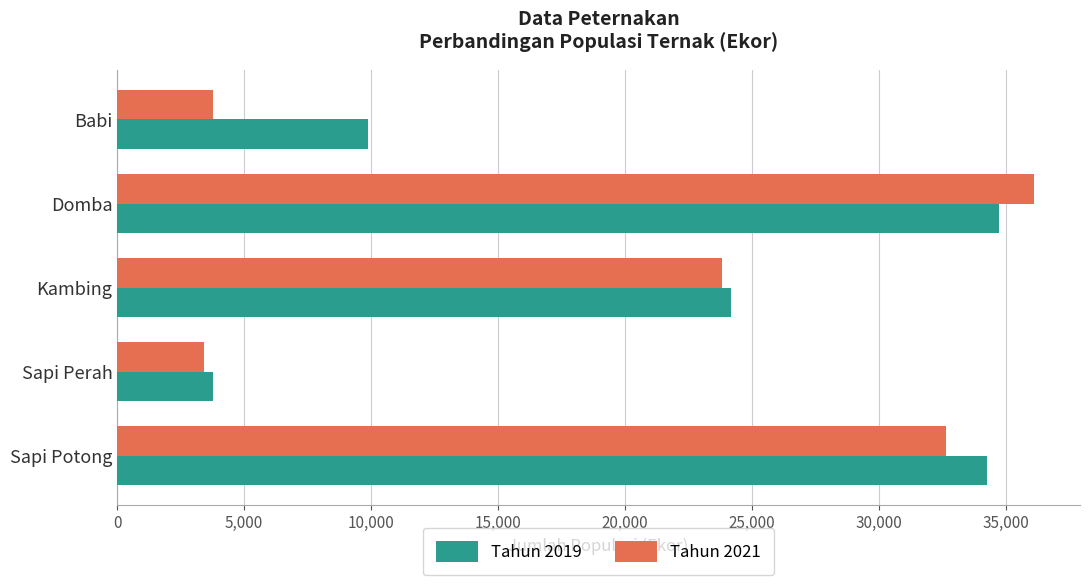

Which category has the lowest value across all series?

Sapi Perah